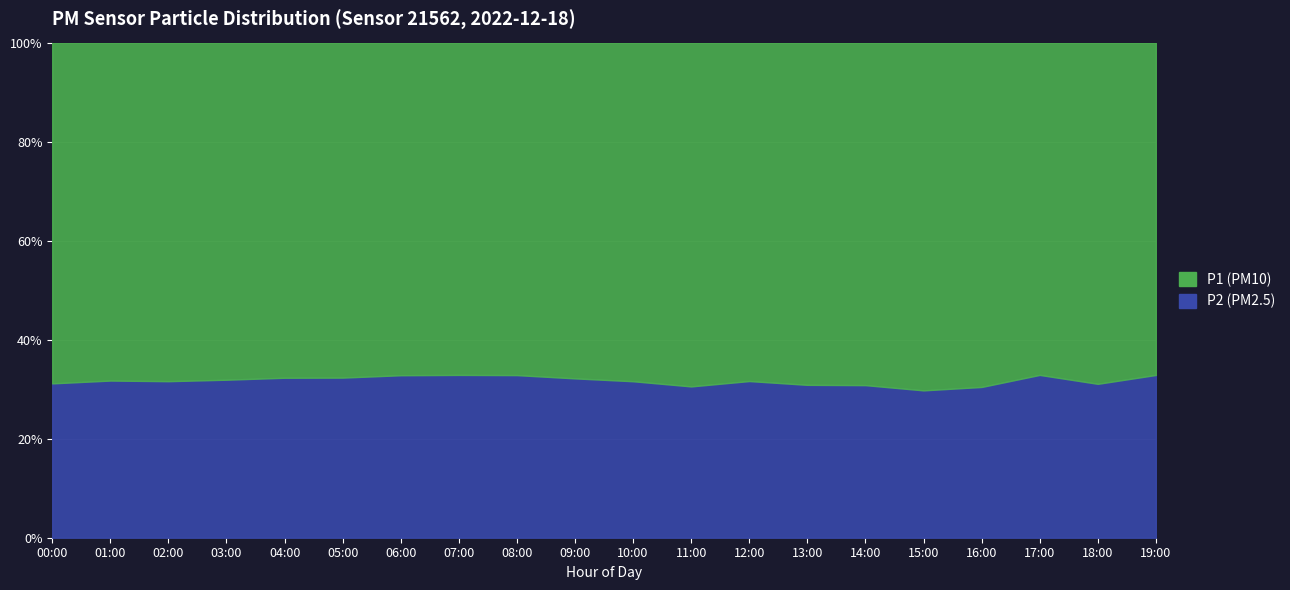

True or false: P2 has more than 0 points higher than both neighbors.

True